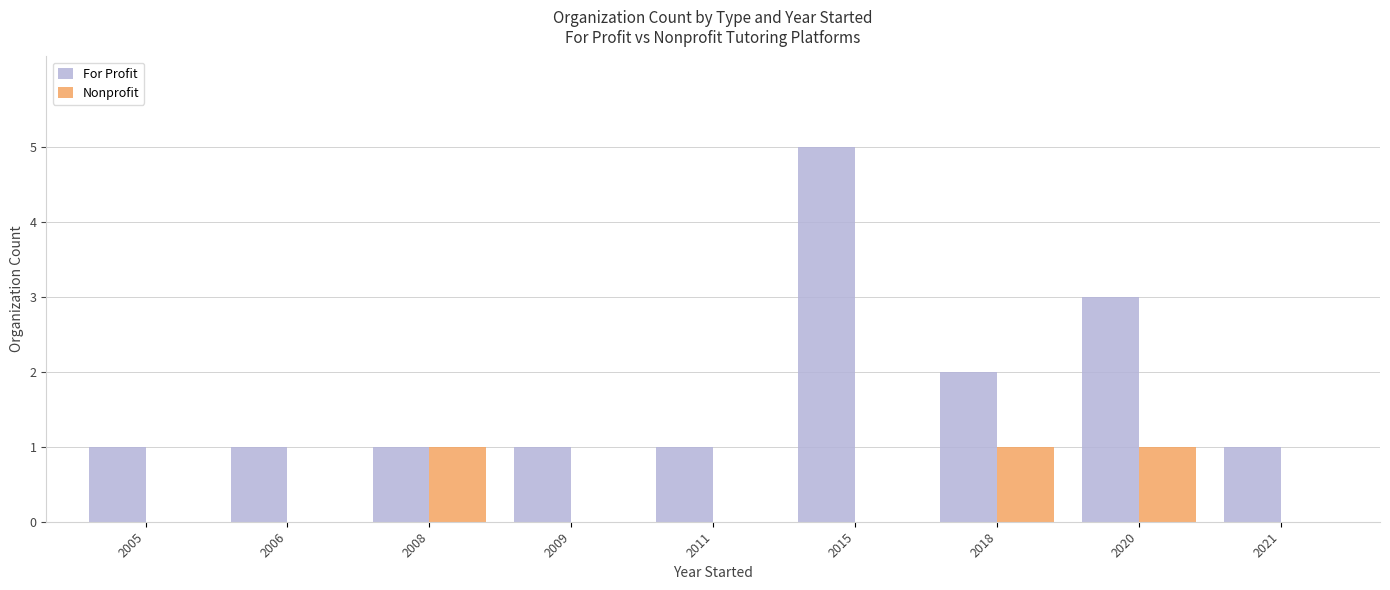

Which series has the largest total across all categories?

For Profit